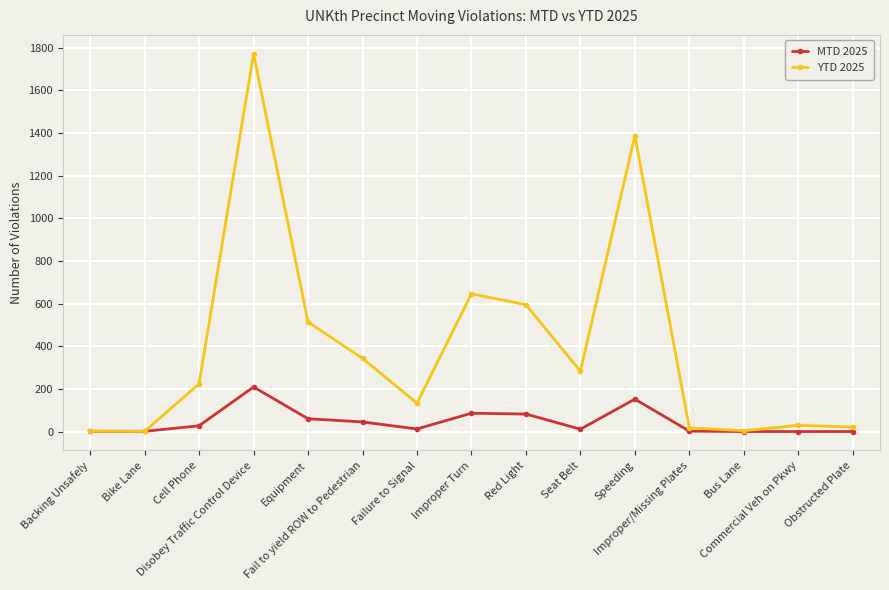

Is the value of MTD 2025 at Speeding greater than the value of YTD 2025 at Cell Phone?

No